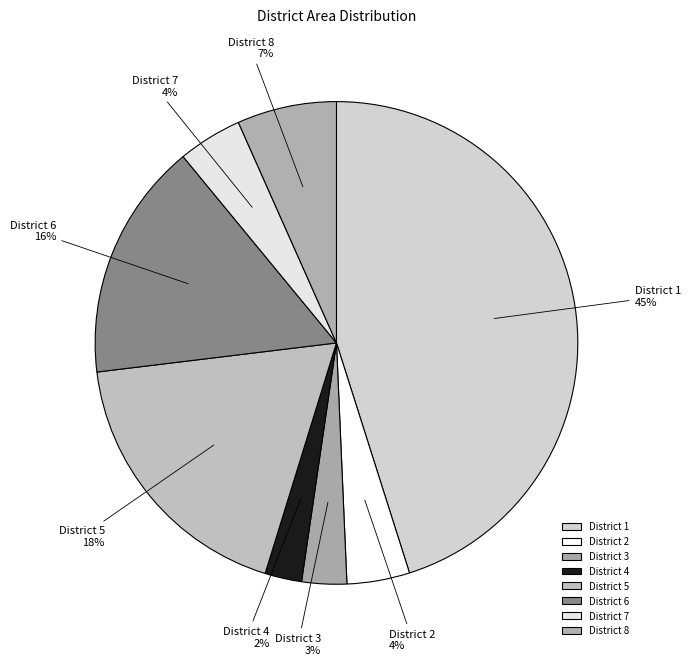

Is there any slice that represents more than half of the pie?

No